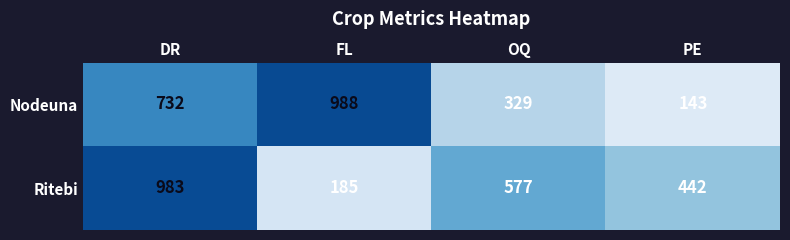

What is the minimum value shown in the chart?

143